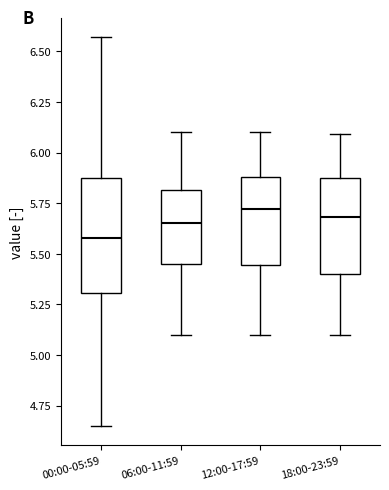

Which box's median line is the lowest?

00:00-05:59